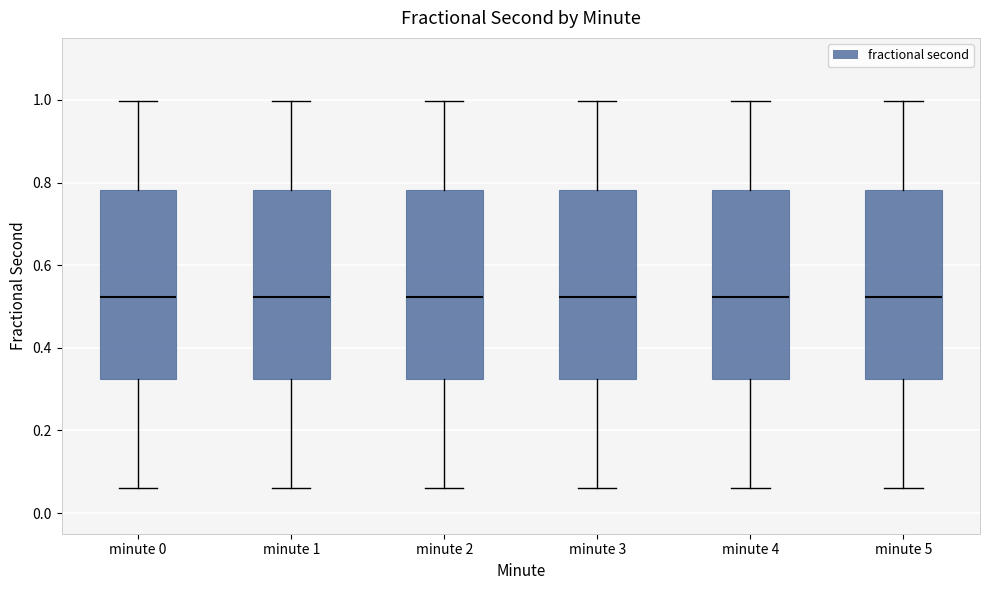

Reading left to right, read every box against the y-axis: the position of its median line, the range the box covers, and the ends of its whiskers. The values are not printed on the chart, so give them approximately, as read against the axis.

minute 0: median 0.52, box 0.32 to 0.78, whiskers 0.06 to 1.00
minute 1: median 0.52, box 0.32 to 0.78, whiskers 0.06 to 1.00
minute 2: median 0.52, box 0.32 to 0.78, whiskers 0.06 to 1.00
minute 3: median 0.52, box 0.32 to 0.78, whiskers 0.06 to 1.00
minute 4: median 0.52, box 0.32 to 0.78, whiskers 0.06 to 1.00
minute 5: median 0.52, box 0.32 to 0.78, whiskers 0.06 to 1.00